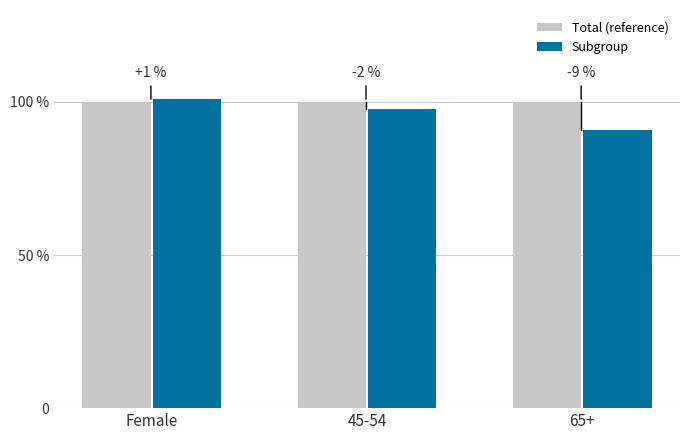

What value does the Subgroup series have at Female?

101.0